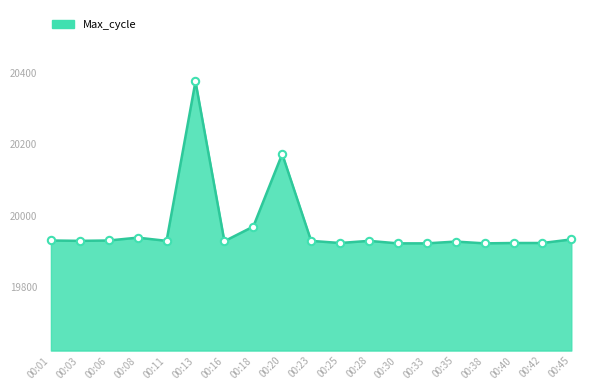

Approximately how many times larger is the value at 00:25 compared to 00:35?

1.0